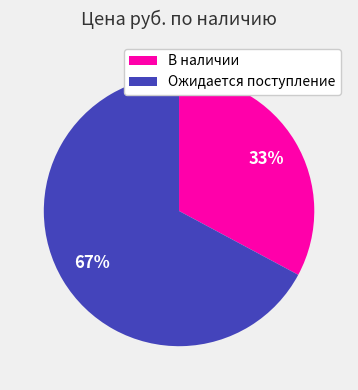

Does Ожидается поступление represent more than half of the total?

Yes